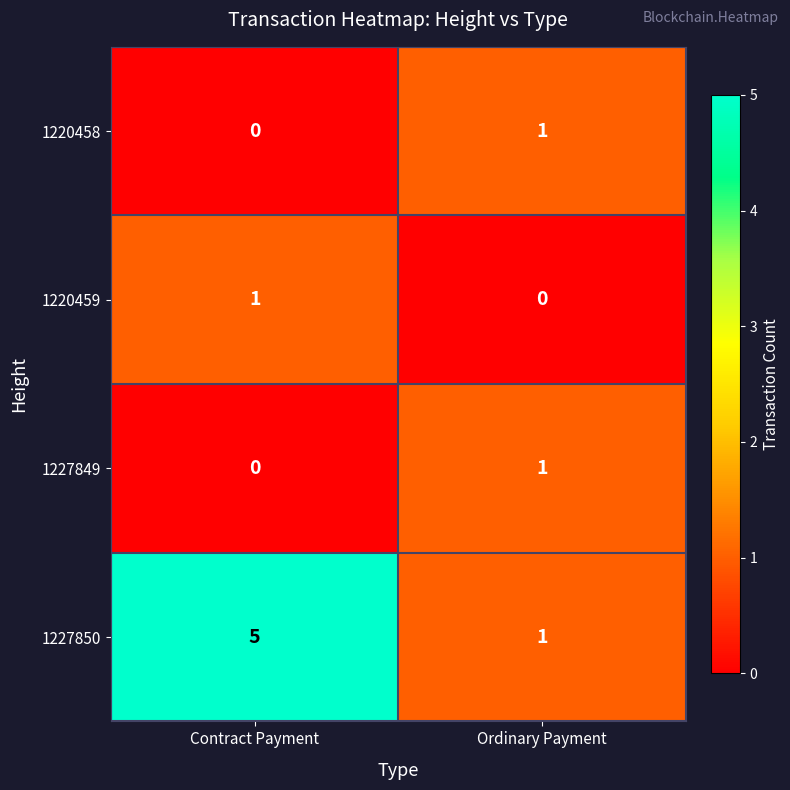

How many categories are shown in the chart?

2